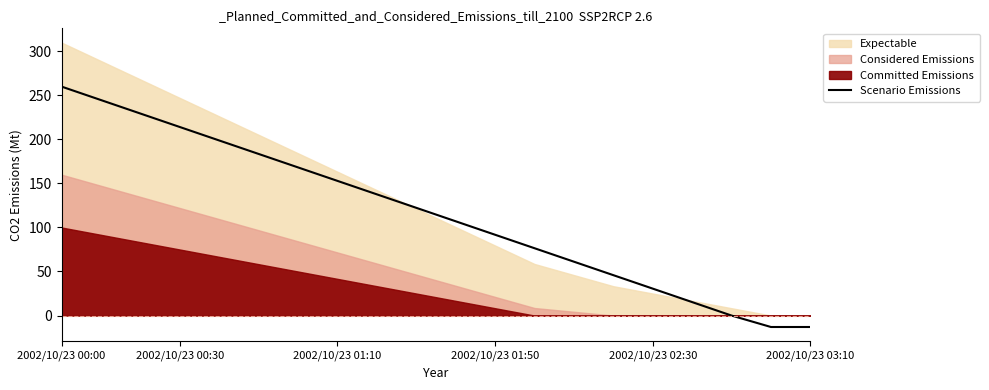

At which label does Scenario Emissions reach its peak?

2002/10/23 00:00